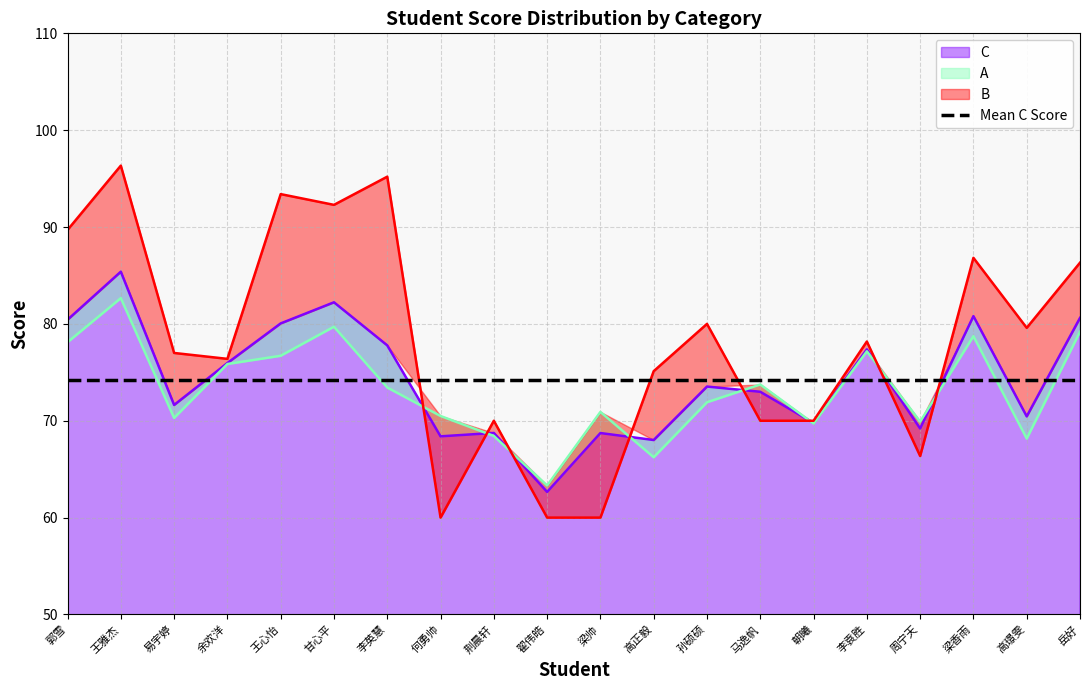

True or false: C has a value of 68.0 at 高正毅.

True